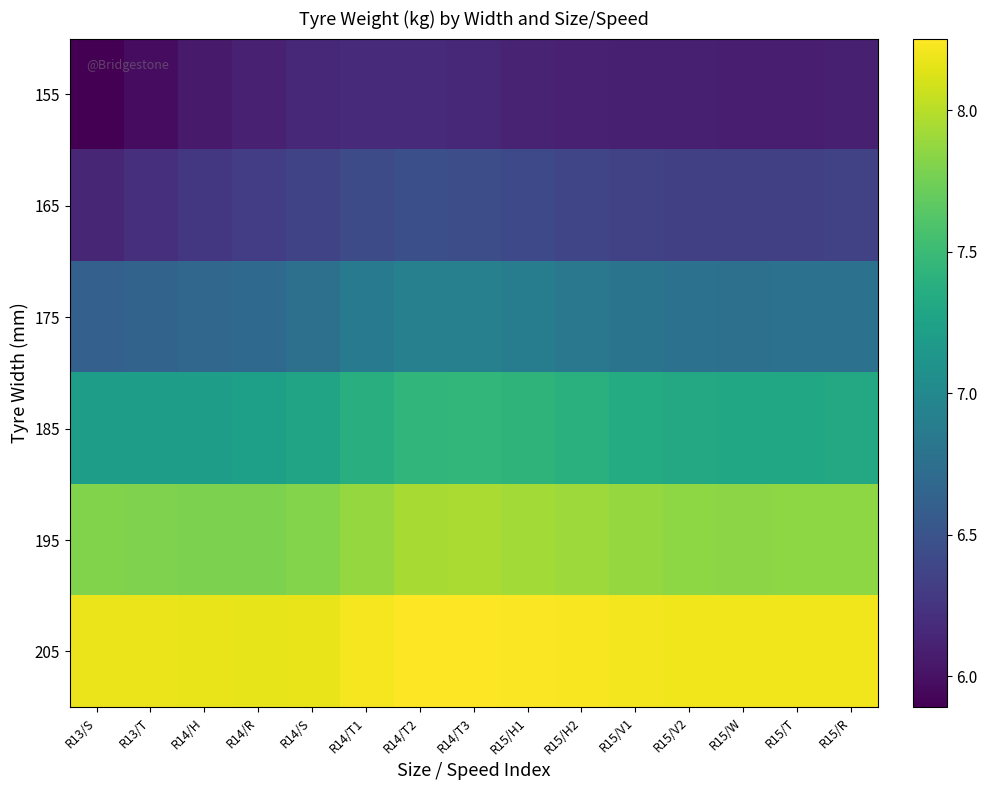

Rank the series at R15/T from highest to lowest value.

205, 195, 185, 175, 165, 155